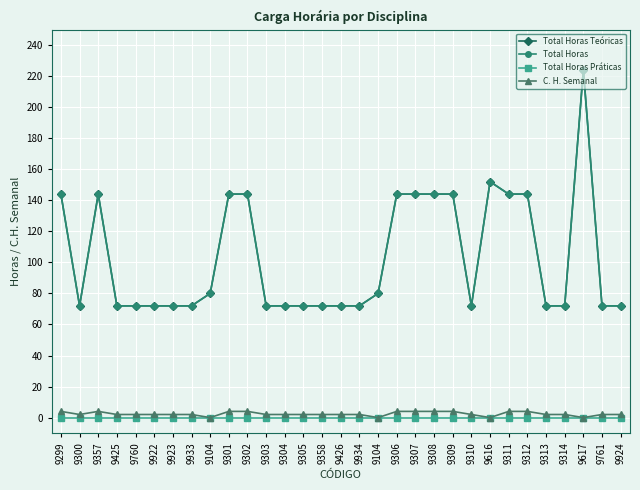

Rank the categories by C. H. Semanal value from highest to lowest.

9299, 9357, 9301, 9302, 9306, 9307, 9308, 9309, 9311, 9312, 9300, 9425, 9760, 9922, 9923, 9933, 9303, 9304, 9305, 9358, 9426, 9934, 9310, 9313, 9314, 9761, 9924, 9104, 9104, 9616, 9617